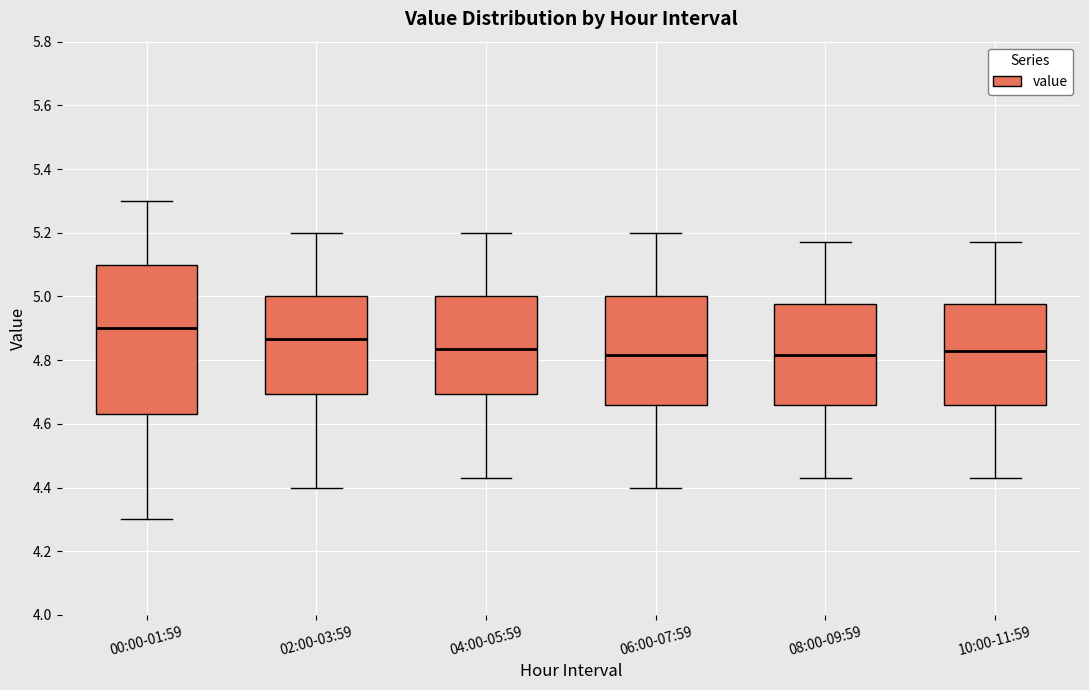

Reading left to right, read every box against the y-axis: the position of its median line, the range the box covers, and the ends of its whiskers. The values are not printed on the chart, so give them approximately, as read against the axis.

00:00-01:59: median 4.90, box 4.64 to 5.10, whiskers 4.30 to 5.30
02:00-03:59: median 4.86, box 4.70 to 5.00, whiskers 4.40 to 5.20
04:00-05:59: median 4.84, box 4.70 to 5.00, whiskers 4.44 to 5.20
06:00-07:59: median 4.82, box 4.66 to 5.00, whiskers 4.40 to 5.20
08:00-09:59: median 4.82, box 4.66 to 4.98, whiskers 4.44 to 5.18
10:00-11:59: median 4.84, box 4.66 to 4.98, whiskers 4.44 to 5.18